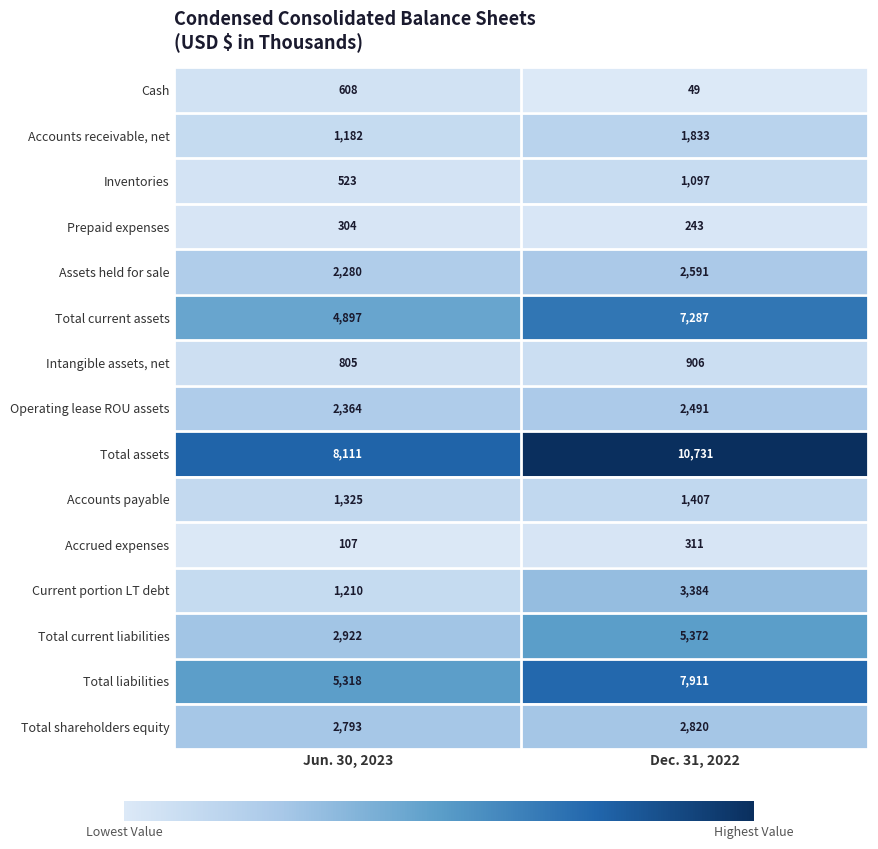

Reading left to right, extract all data points from this chart.

Cash: Jun. 30, 2023=608	Dec. 31, 2022=49
Accounts receivable, net: Jun. 30, 2023=1182	Dec. 31, 2022=1833
Inventories: Jun. 30, 2023=523	Dec. 31, 2022=1097
Prepaid expenses: Jun. 30, 2023=304	Dec. 31, 2022=243
Assets held for sale: Jun. 30, 2023=2280	Dec. 31, 2022=2591
Total current assets: Jun. 30, 2023=4897	Dec. 31, 2022=7287
Intangible assets, net: Jun. 30, 2023=805	Dec. 31, 2022=906
Operating lease ROU assets: Jun. 30, 2023=2364	Dec. 31, 2022=2491
Total assets: Jun. 30, 2023=8111	Dec. 31, 2022=10731
Accounts payable: Jun. 30, 2023=1325	Dec. 31, 2022=1407
Accrued expenses: Jun. 30, 2023=107	Dec. 31, 2022=311
Current portion LT debt: Jun. 30, 2023=1210	Dec. 31, 2022=3384
Total current liabilities: Jun. 30, 2023=2922	Dec. 31, 2022=5372
Total liabilities: Jun. 30, 2023=5318	Dec. 31, 2022=7911
Total shareholders equity: Jun. 30, 2023=2793	Dec. 31, 2022=2820